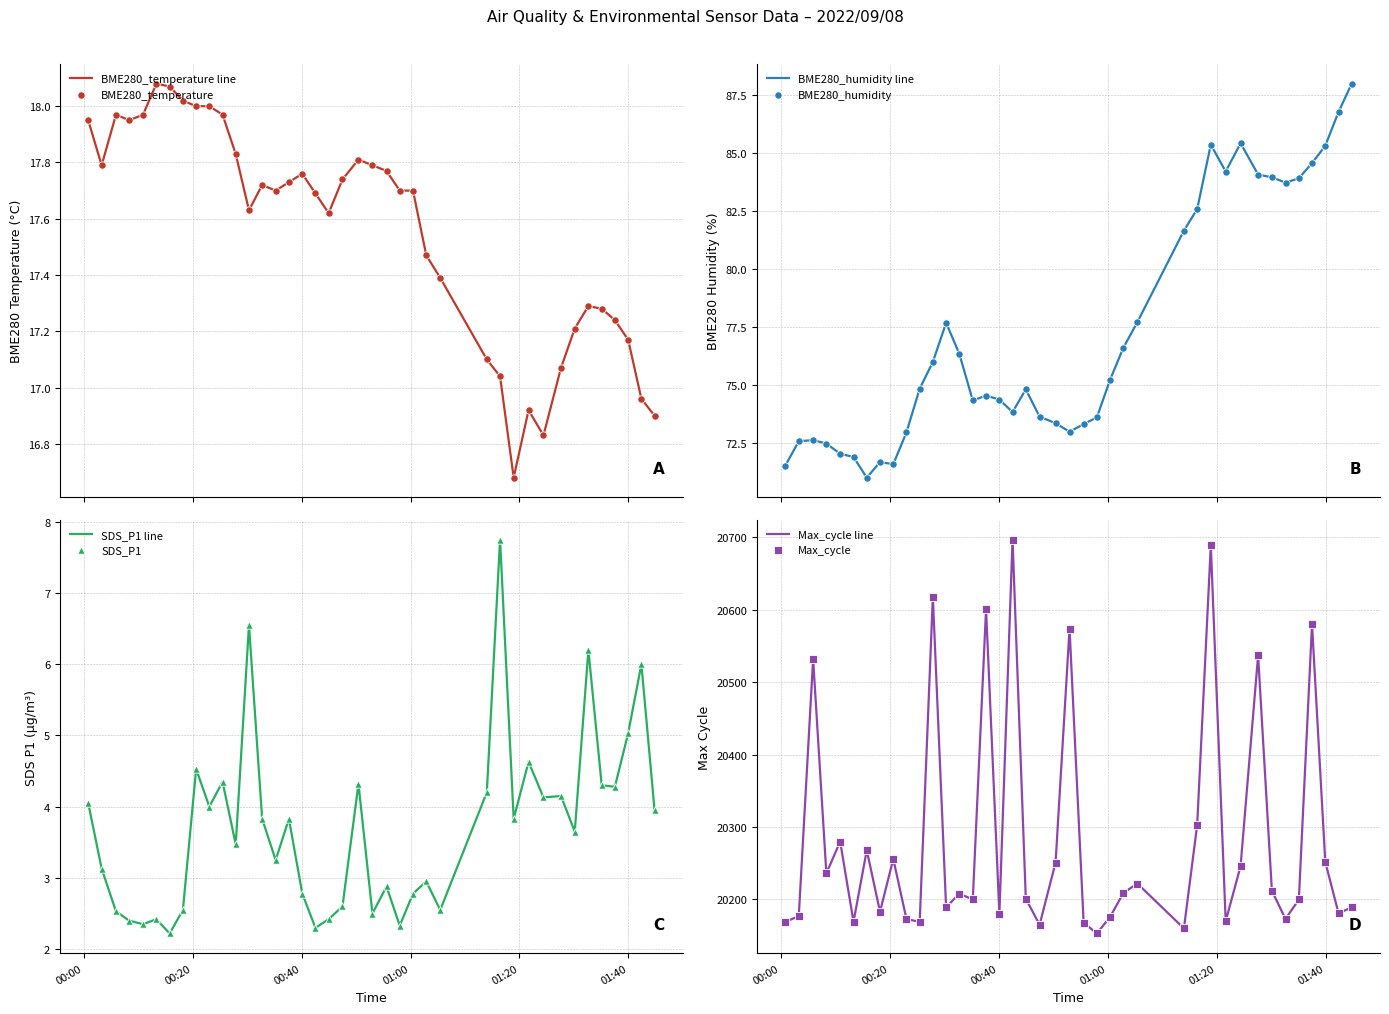

Which series has the largest total across all categories?

Max_cycle